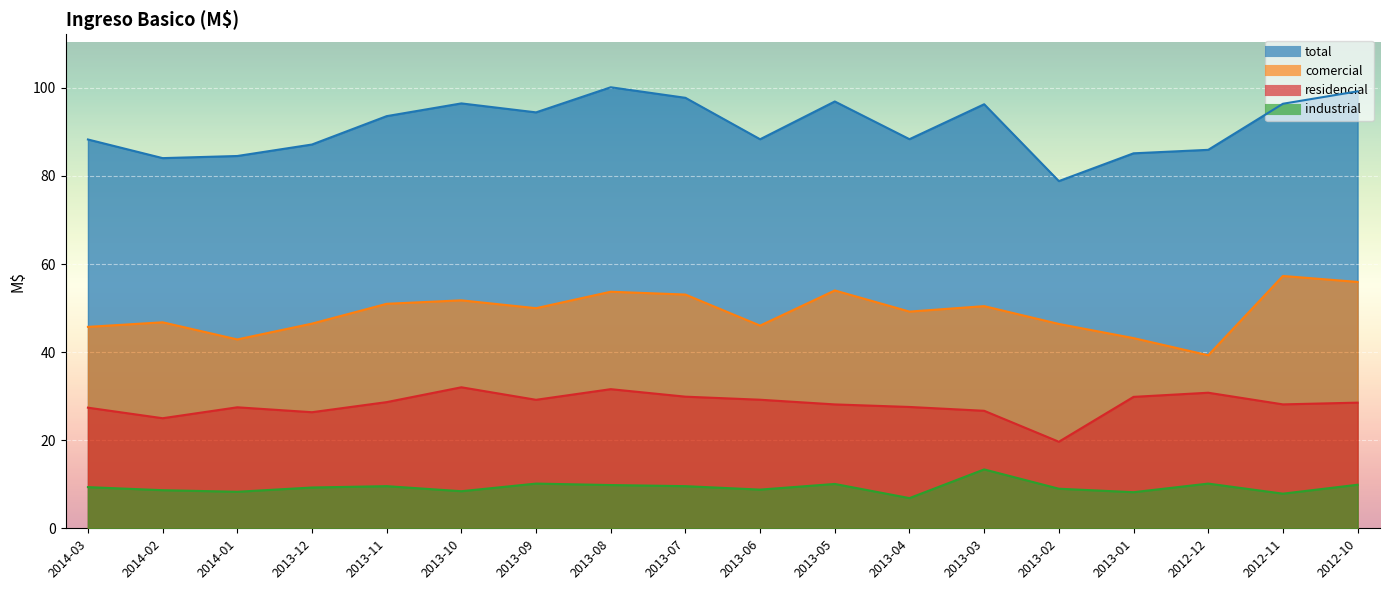

What is the difference between the highest and lowest values at 2014-02?

75.4